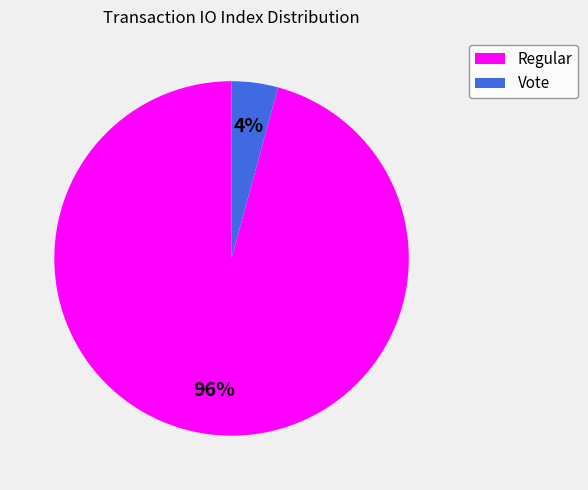

Which category has the smallest portion of the pie?

Vote